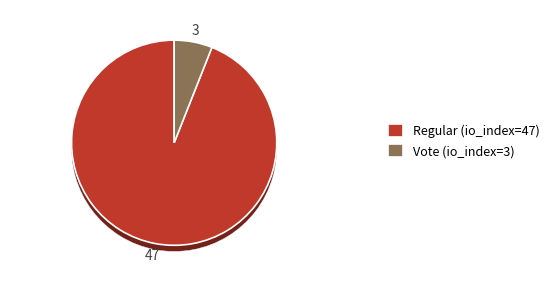

True or false: Vote (io_index=3) accounts for 6% of the total.

True